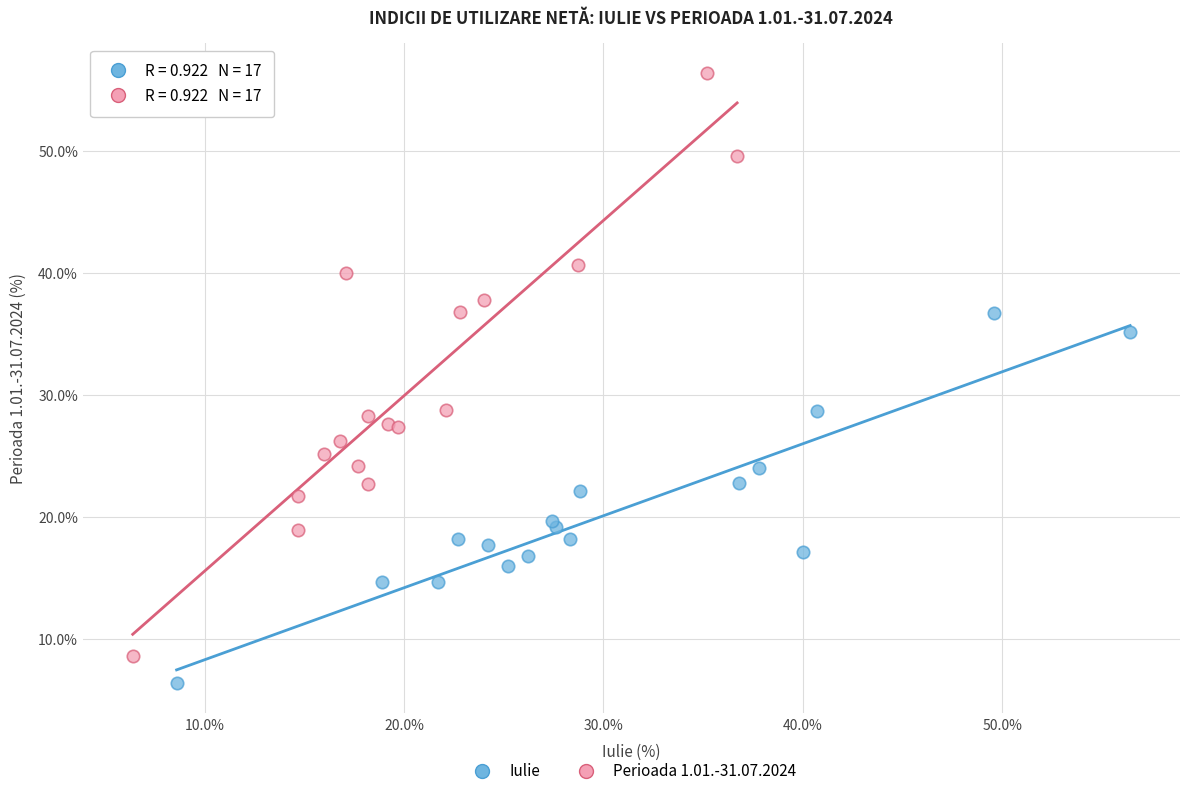

Which series reaches the maximum Y coordinate?

Perioada 1.01.-31.07.2024